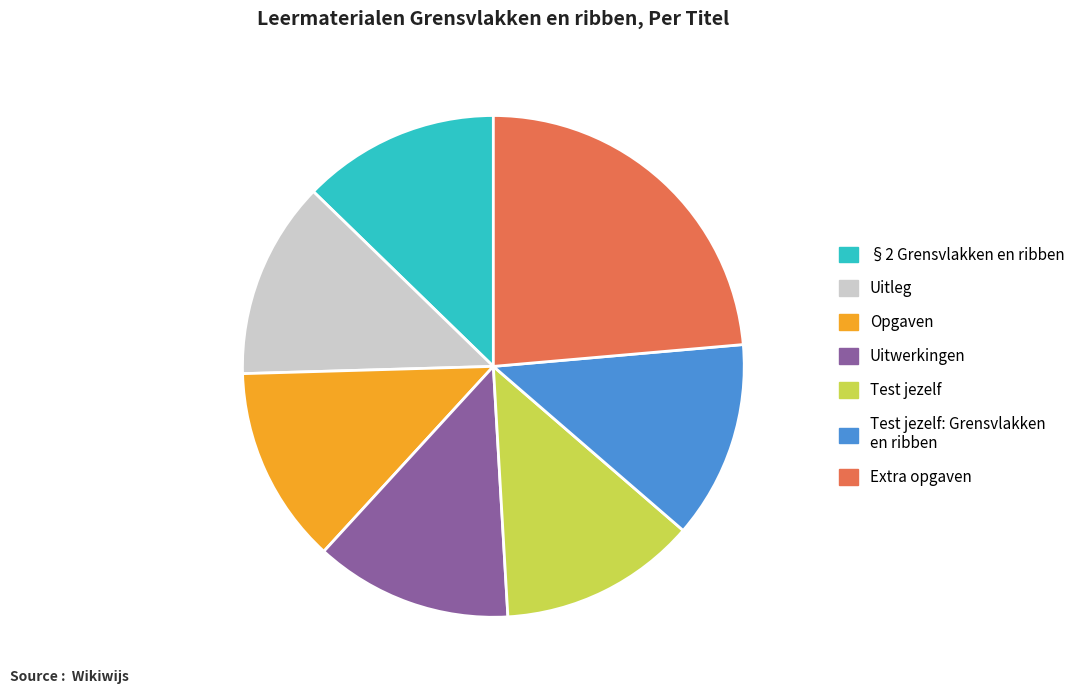

Which category has the biggest portion of the pie?

Extra opgaven